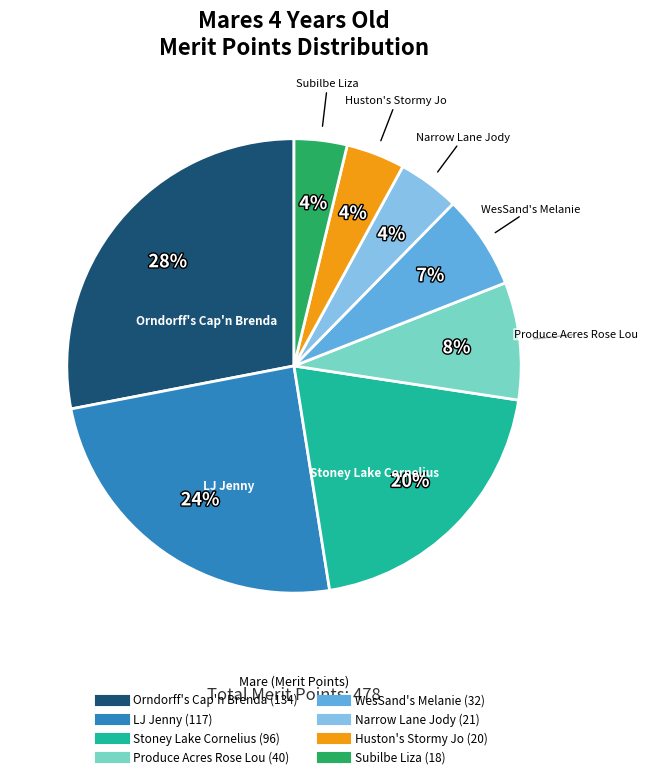

To the nearest percent, what percentage of the pie is Huston's Stormy Jo?

4%